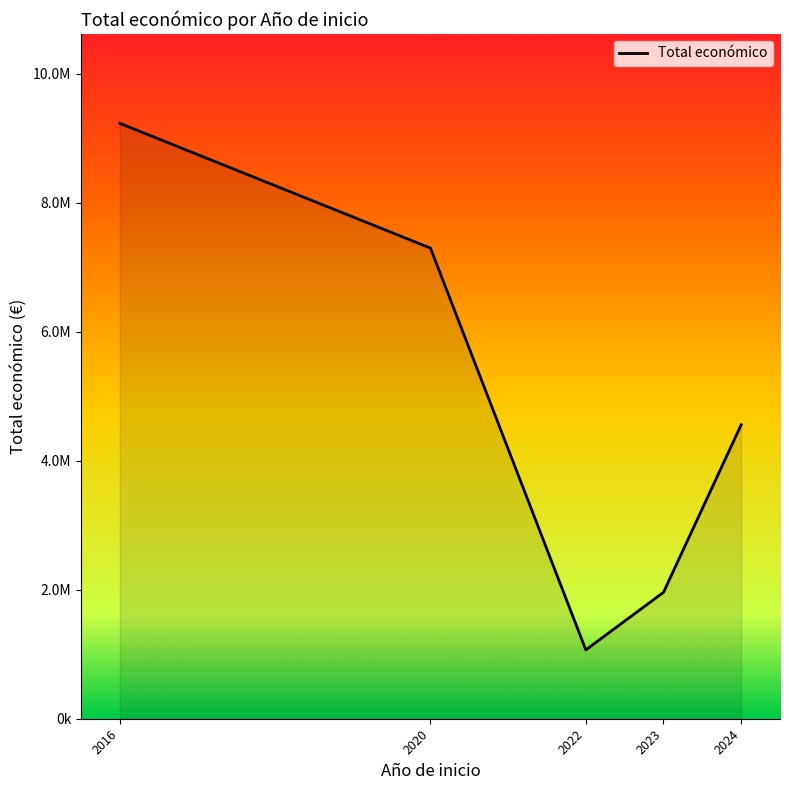

What is the value of the 3rd point from the left?

1067711